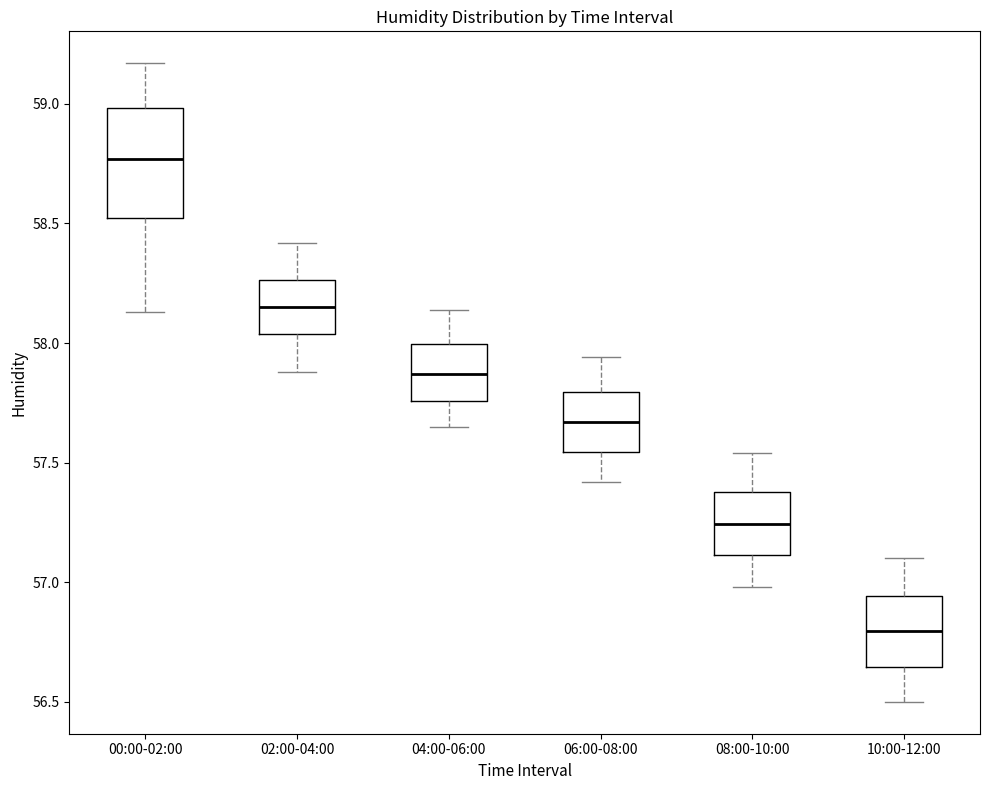

Where does the lower whisker of the box for 02:00-04:00 end on the y-axis? The values are not printed on the chart, so give them approximately, as read against the axis.

57.90